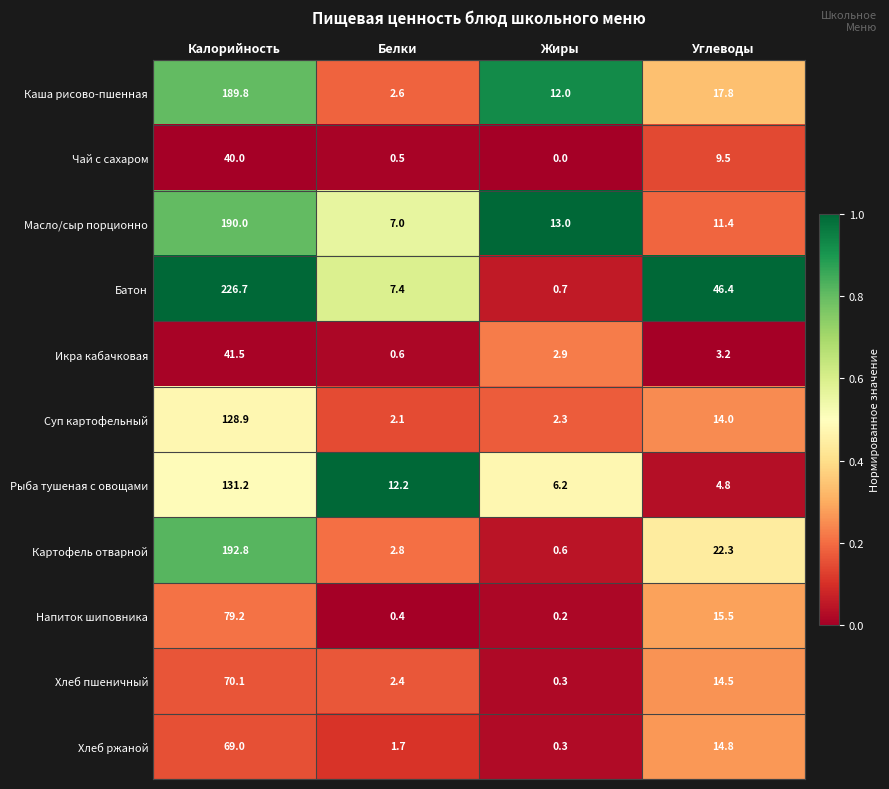

Which series has the widest spread of values?

Батон